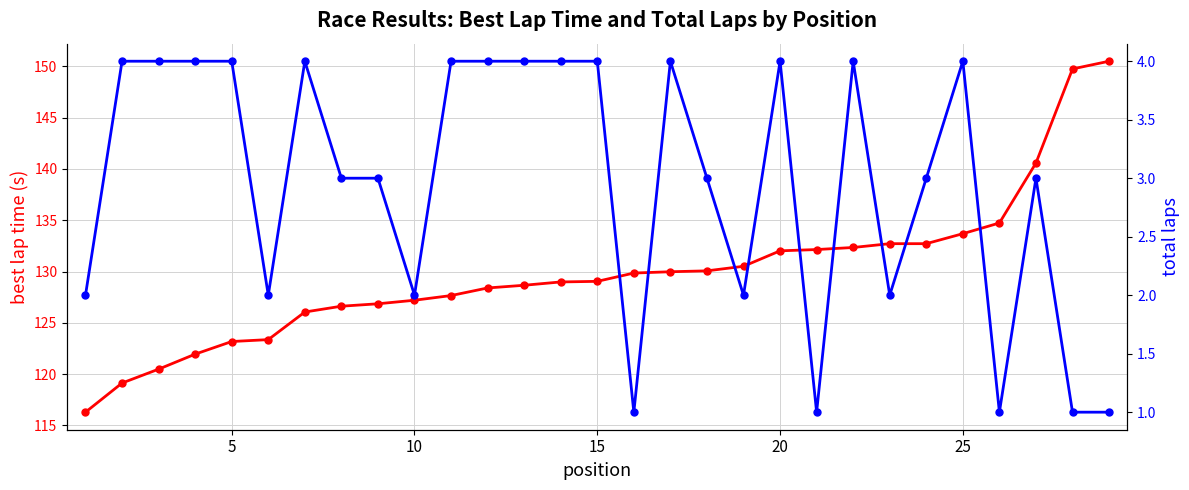

True or false: total laps has more than 1 points higher than both neighbors.

True